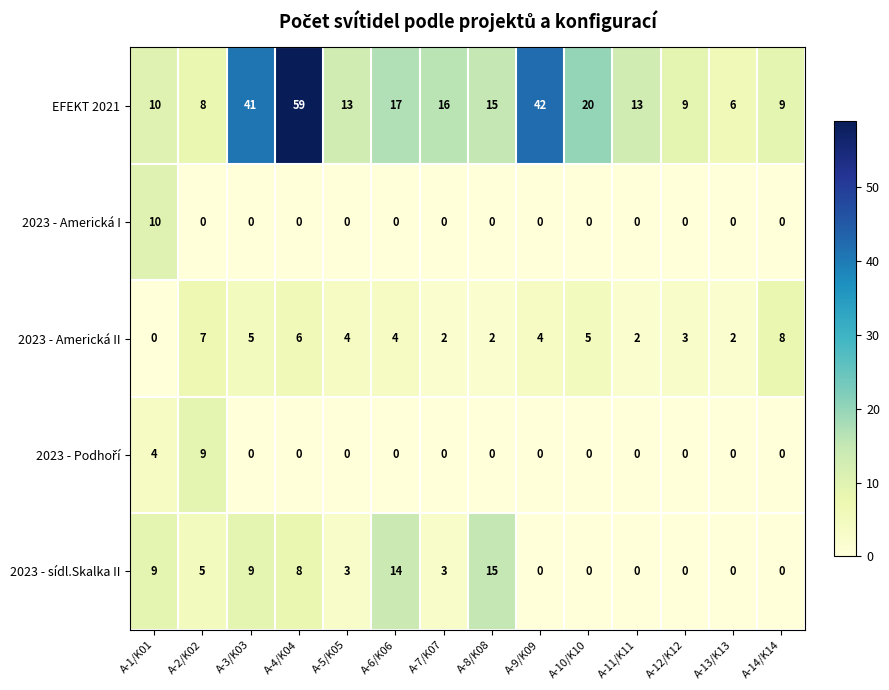

What is the sum of the 2023 - sídl.Skalka II values at A-2/K02 and A-6/K06?

19